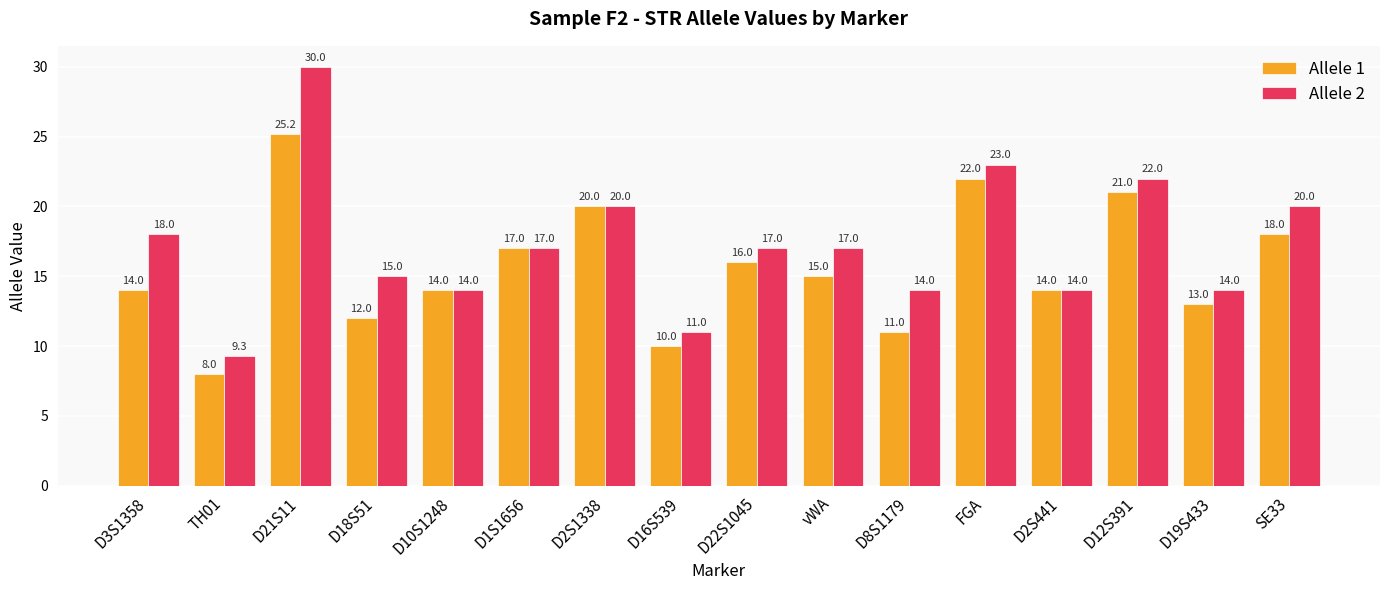

What is the spread (max minus min) of values at D21S11?

4.8